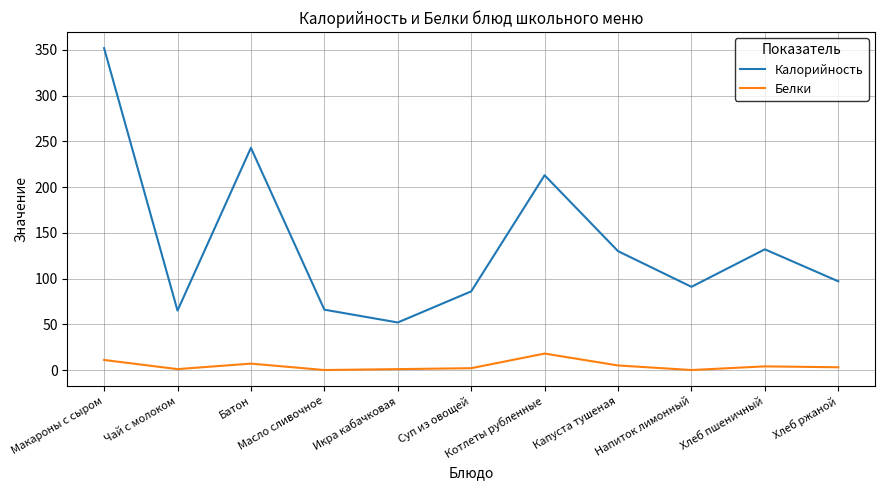

True or false: Белки and Калорийность cross at least once.

False